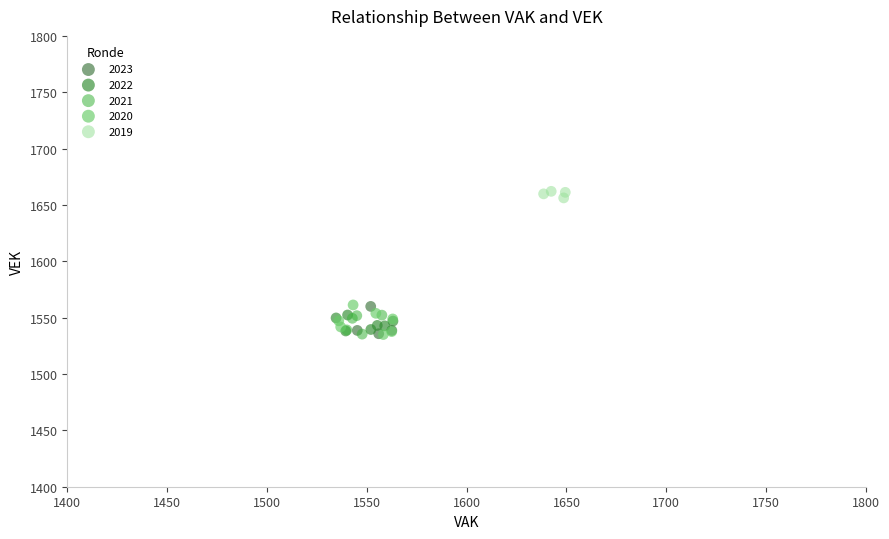

What are all the series names shown in the legend?

2023, 2022, 2021, 2020, 2019